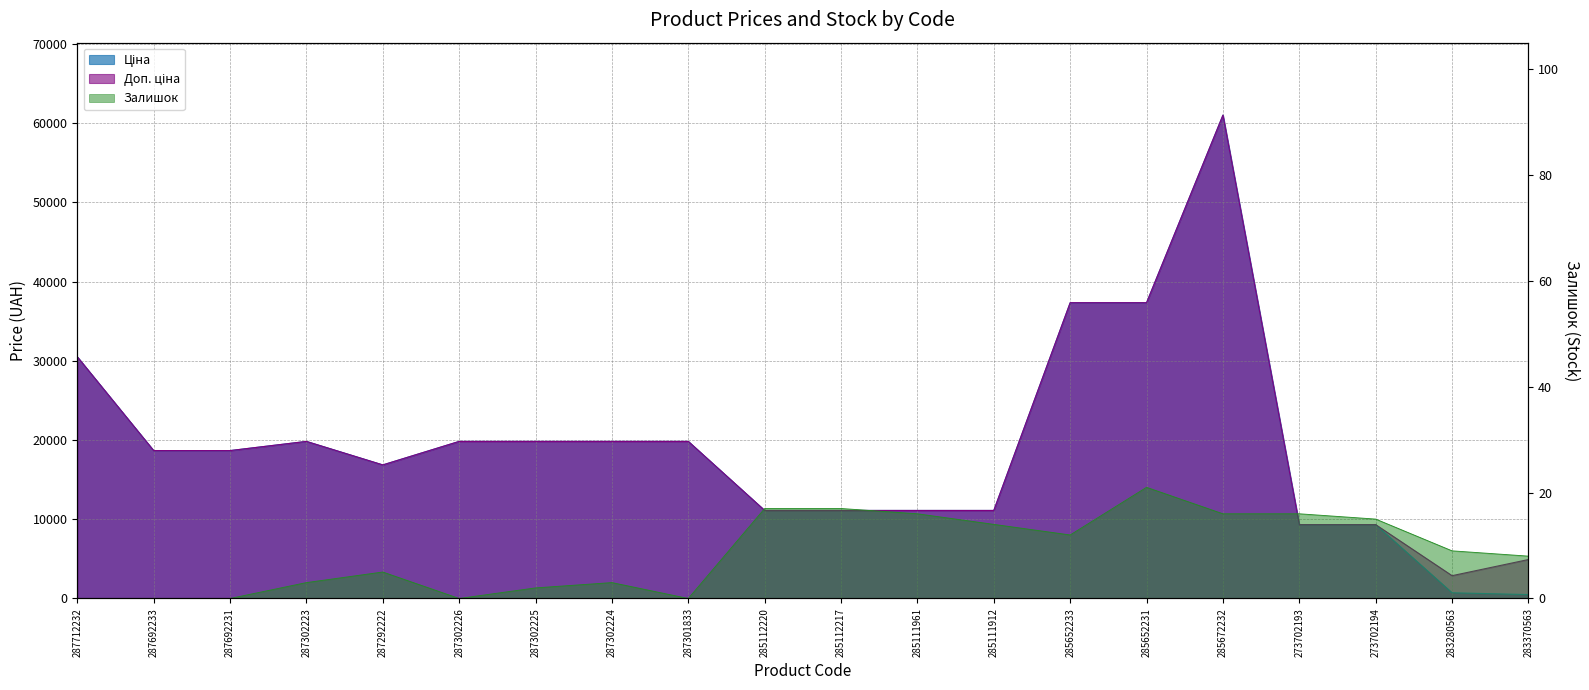

What is the total value across all series at 273702194?

18657.8